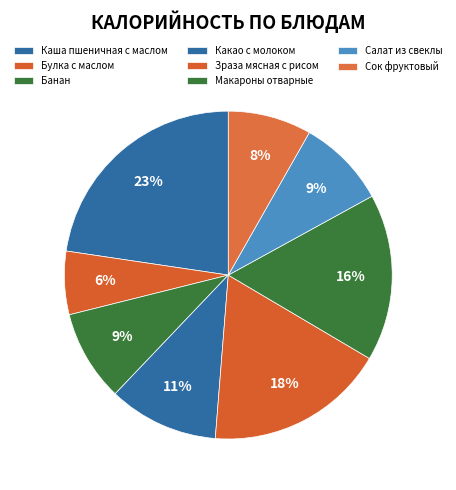

What is the change in value from Каша пшеничная с маслом to Зраза мясная с рисом?

-51.4